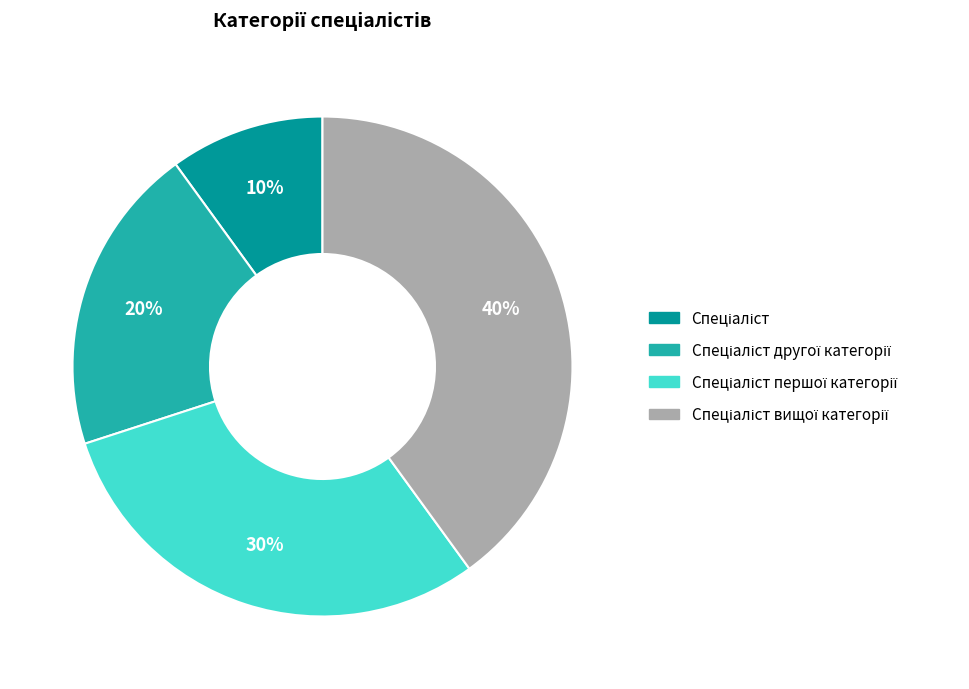

To the nearest percent, what is the difference between the largest and smallest slice percentages?

30%